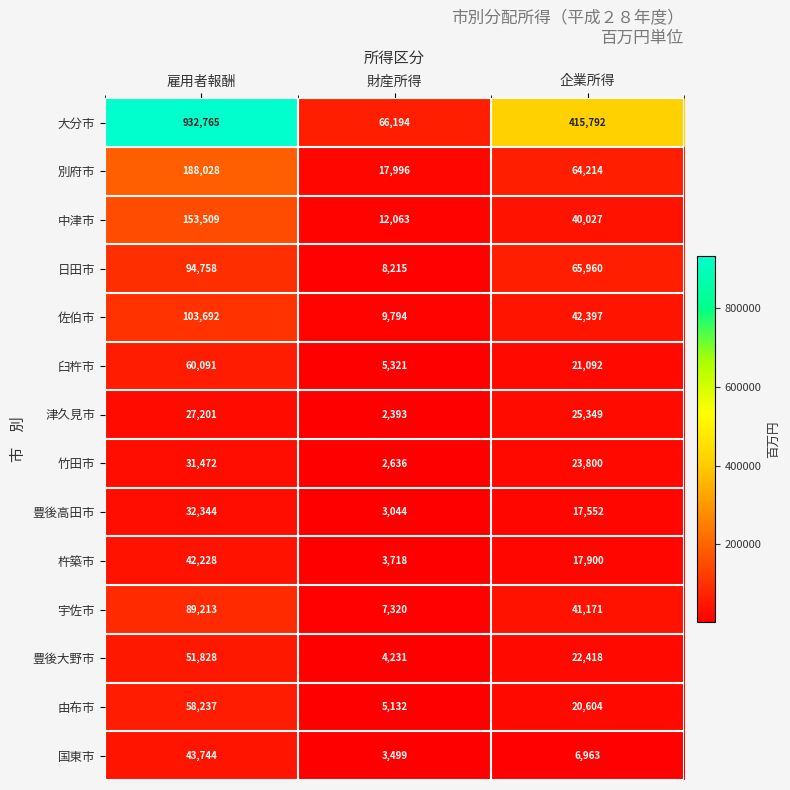

Where does the 中津市 series first go above 40027?

雇用者報酬